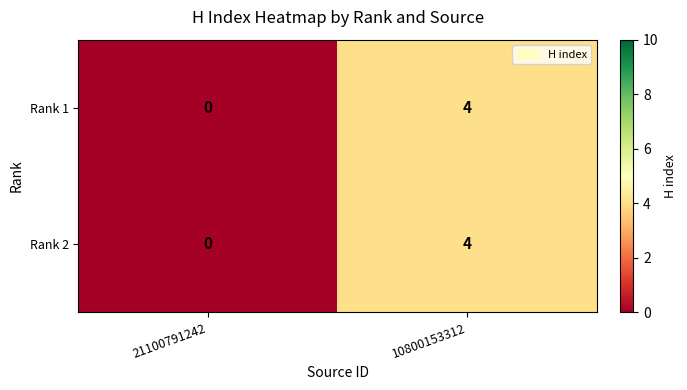

Which label corresponds to the smallest value in the chart?

21100791242